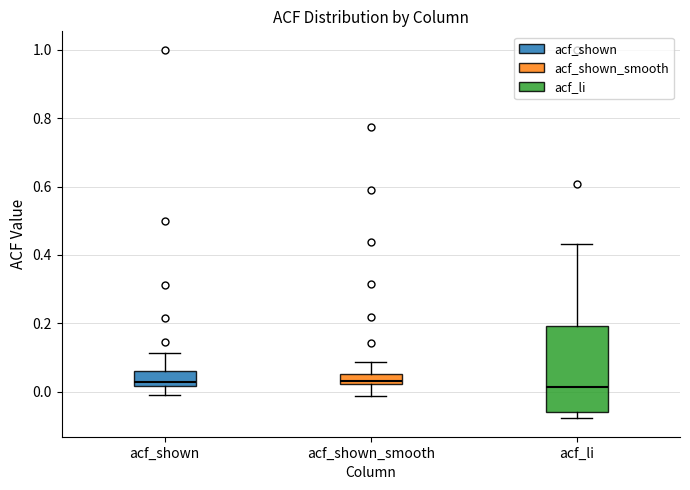

Comparing the boxes themselves (not the whiskers), which one is the tallest?

acf_li